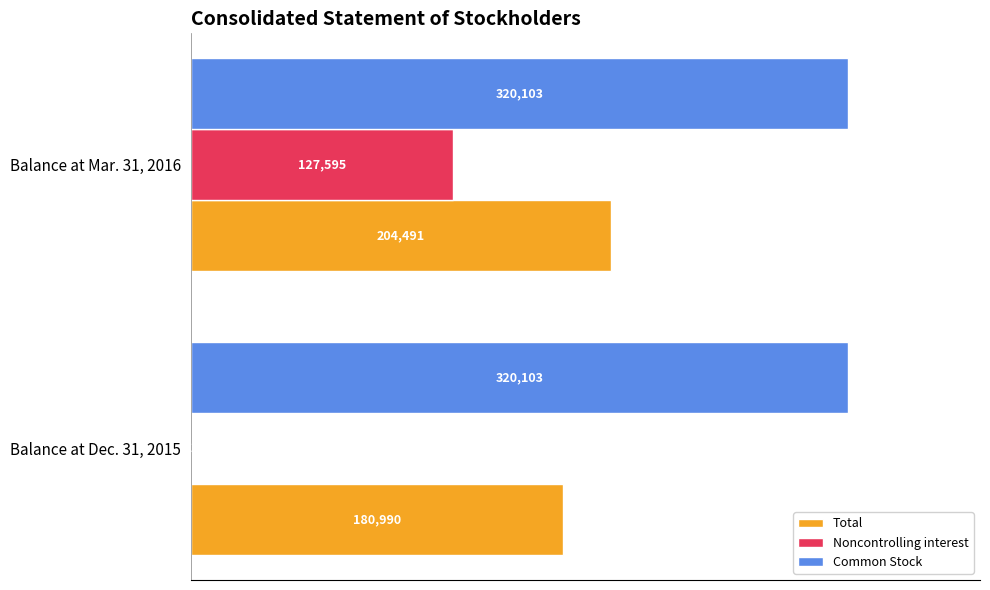

What are all the series names shown in the legend?

Total, Noncontrolling interest, Common Stock